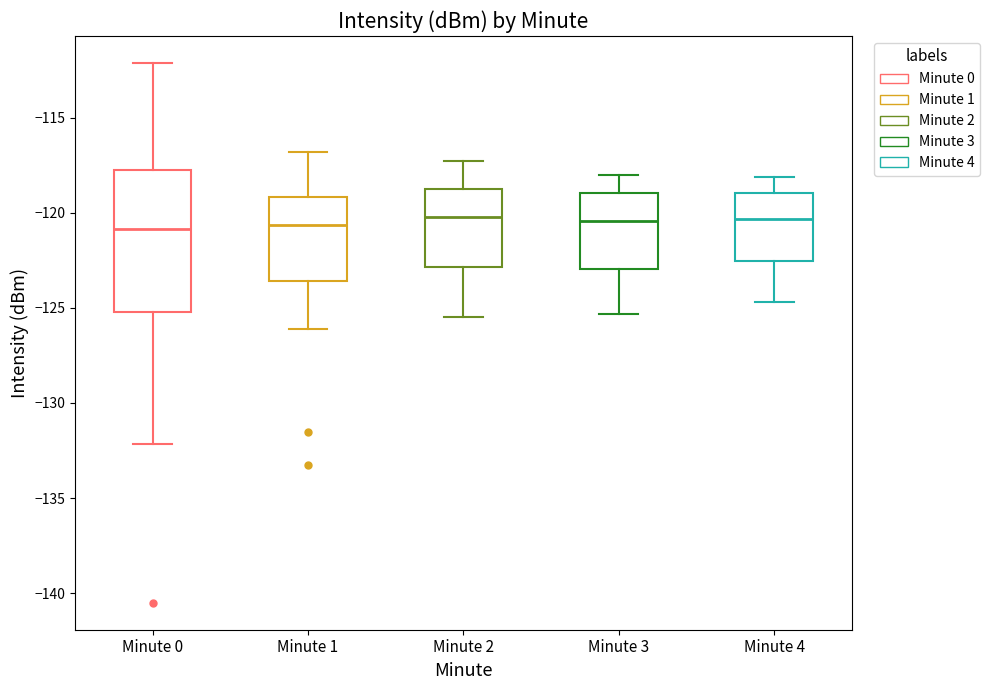

Reading left to right, transcribe this box plot: for each box, give where its median line is, the range the box spans, and where its two whiskers end, as read against the y-axis. The values are not printed on the chart, so give them approximately, as read against the axis.

Minute 0: median -121.0, box -125.0 to -118.0, whiskers -132.0 to -112.0
Minute 1: median -120.5, box -123.5 to -119.0, whiskers -126.0 to -117.0
Minute 2: median -120.0, box -123.0 to -119.0, whiskers -125.5 to -117.5
Minute 3: median -120.5, box -123.0 to -119.0, whiskers -125.5 to -118.0
Minute 4: median -120.5, box -122.5 to -119.0, whiskers -124.5 to -118.0